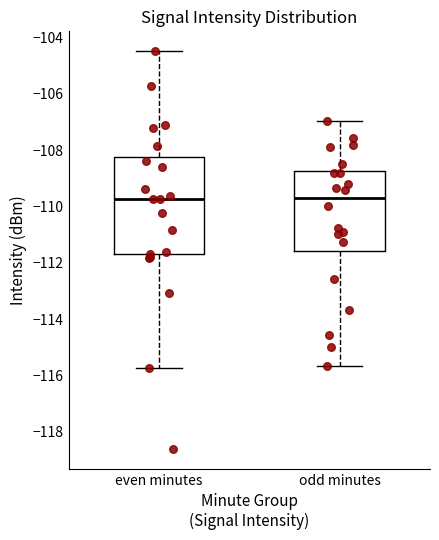

Reading left to right, read every box against the y-axis: the position of its median line, the range the box covers, and the ends of its whiskers. The values are not printed on the chart, so give them approximately, as read against the axis.

even minutes: median -109.8, box -111.6 to -108.2, whiskers -115.8 to -104.4
odd minutes: median -109.8, box -111.6 to -108.8, whiskers -115.6 to -107.0